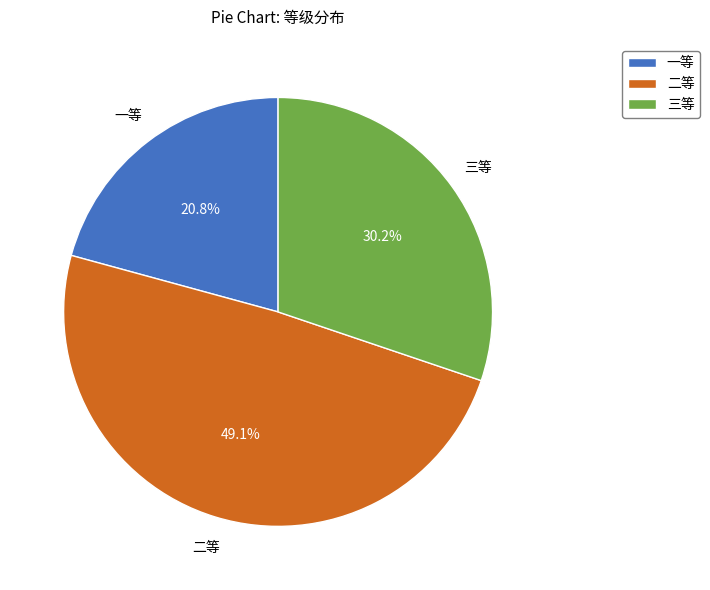

Rank the categories by value from highest to lowest.

二等, 三等, 一等